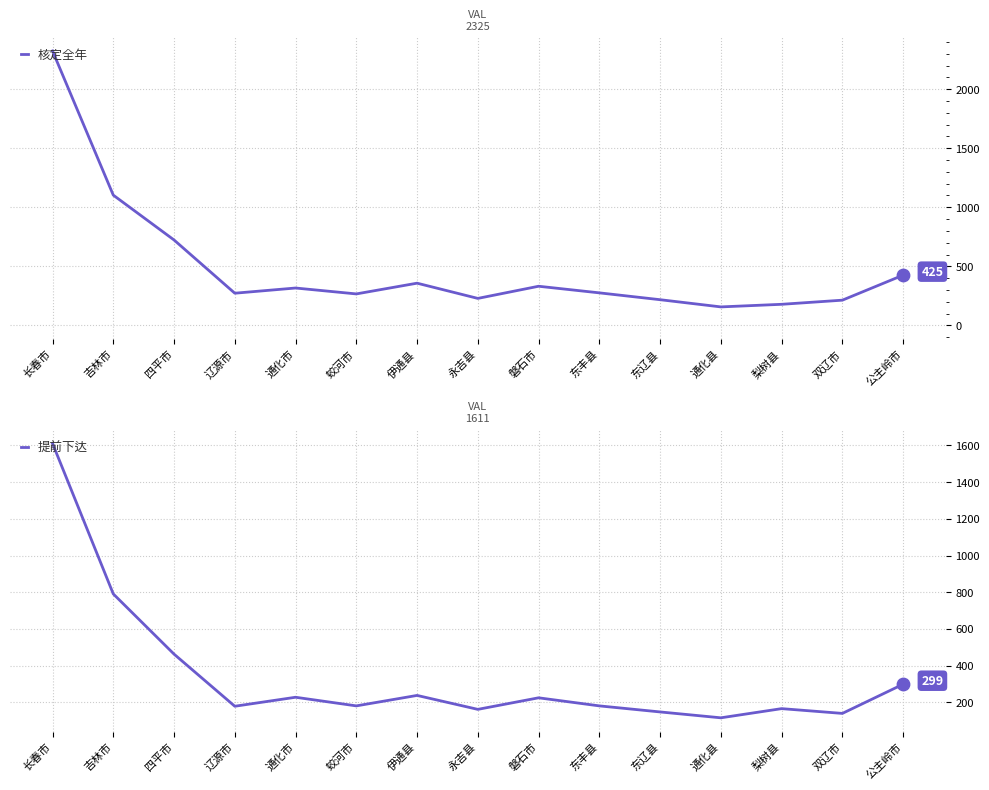

Which series reaches the minimum Y coordinate?

提前下达